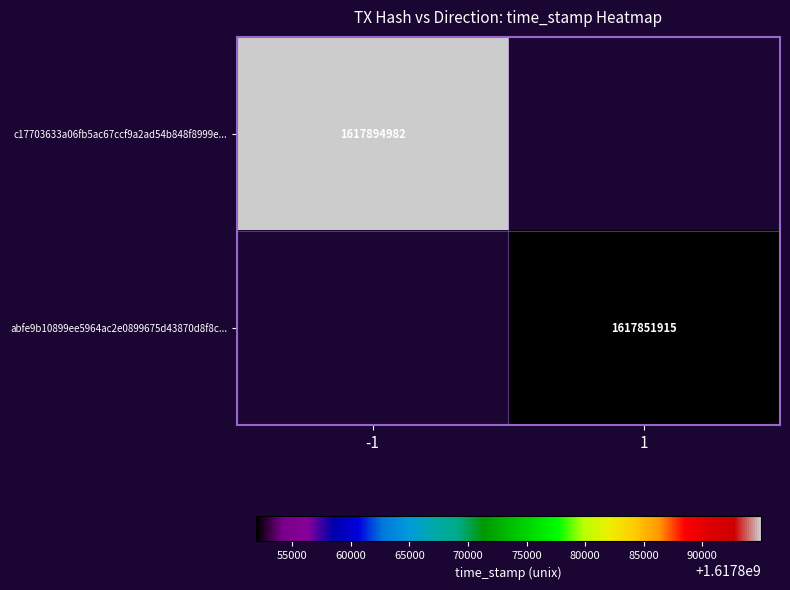

How many categories are shown in the chart?

2